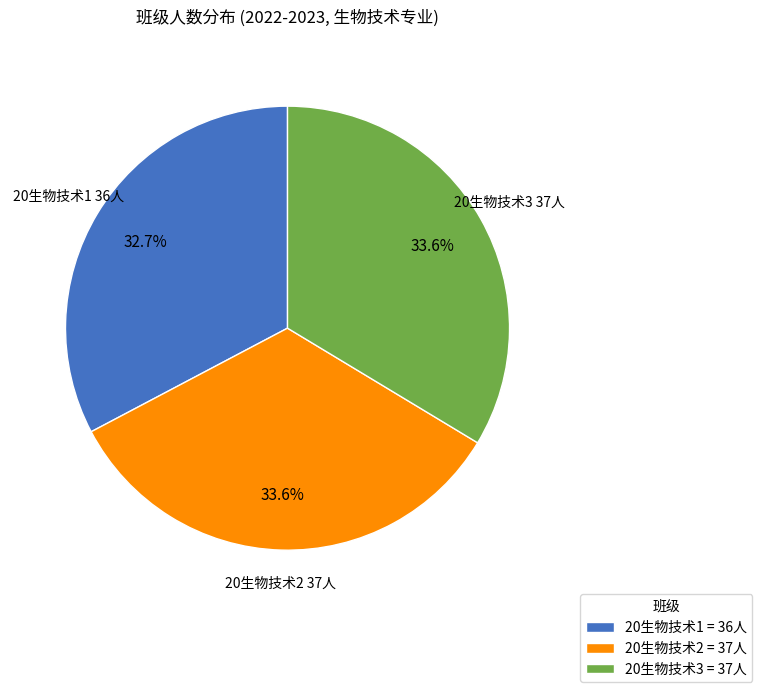

True or false: 20生物技术3 accounts for 48% of the total.

False